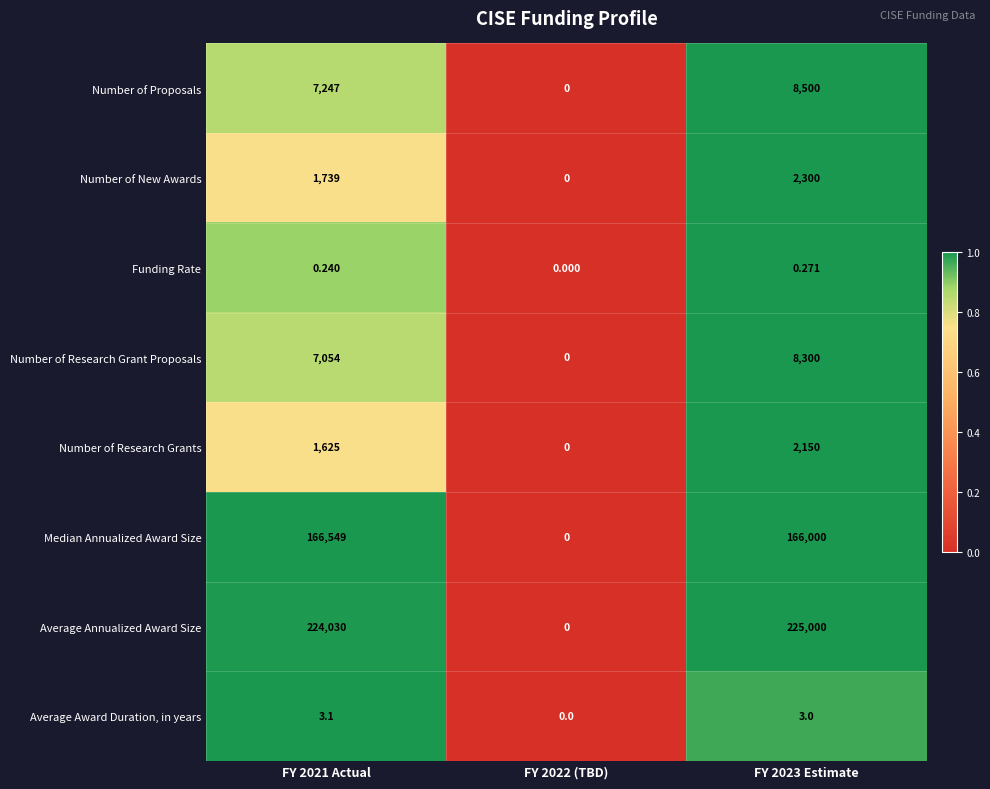

At FY 2021 Actual, list the series in order from smallest to largest.

Funding Rate, Average Award Duration, in years, Number of Research Grants, Number of New Awards, Number of Research Grant Proposals, Number of Proposals, Median Annualized Award Size, Average Annualized Award Size